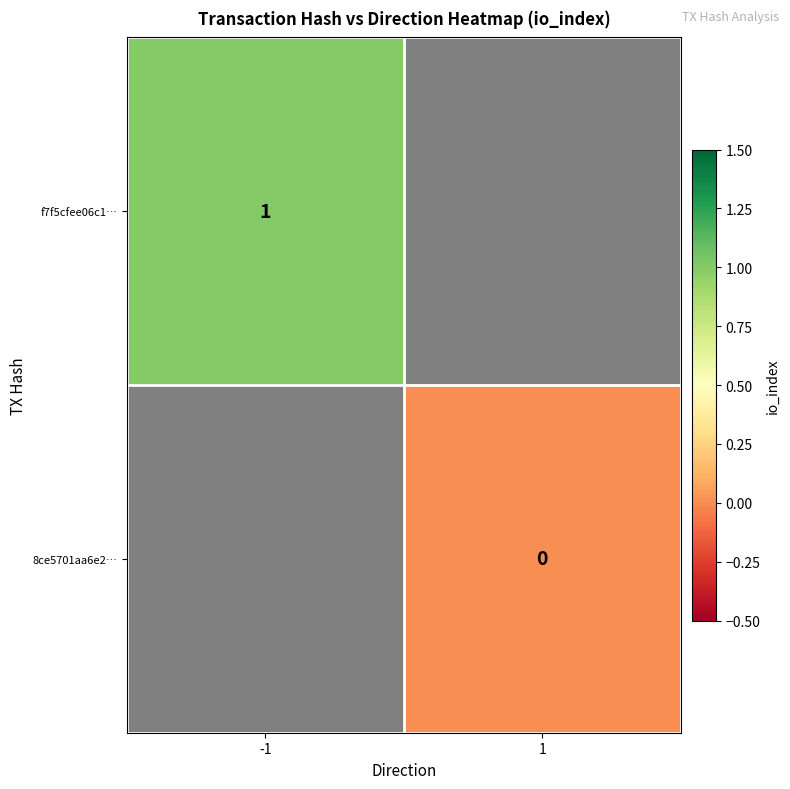

Is the value of f7f5cfee06c1… at -1 greater than the value of 8ce5701aa6e2… at 1?

Yes